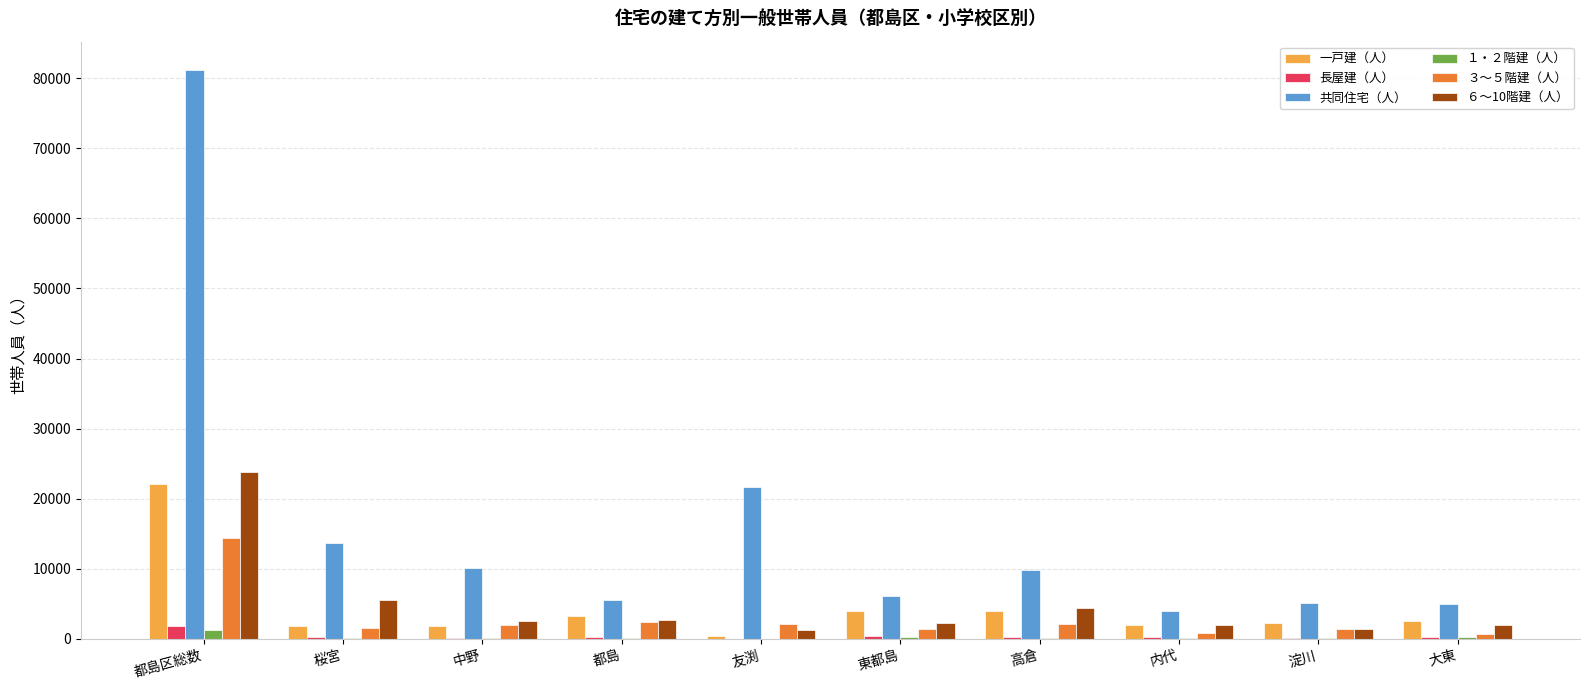

What is the difference between the ６～10階建（人） values at 中野 and 高倉?

1847